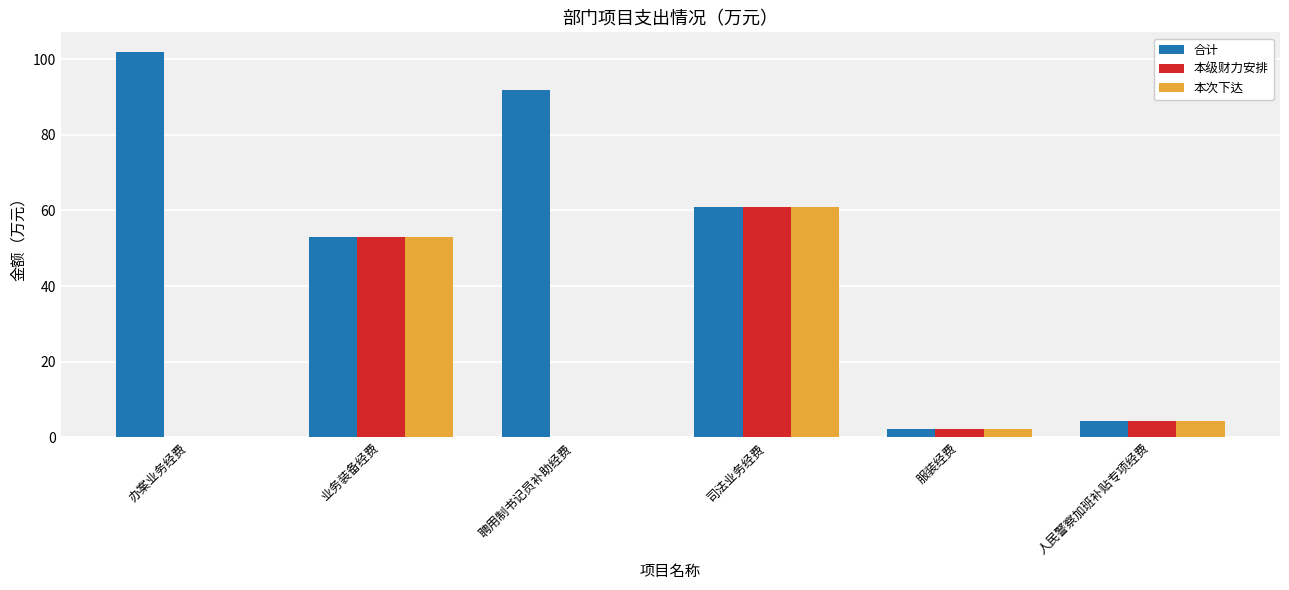

Which category has the highest value across all series?

办案业务经费